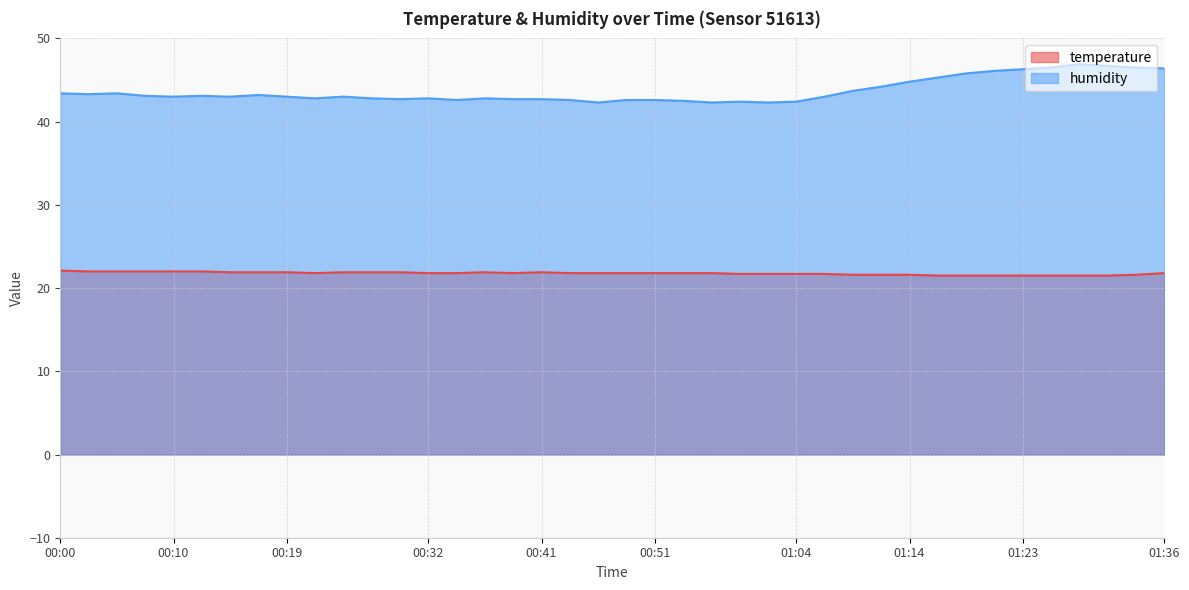

What is the label of the 23rd point from the right?

00:41